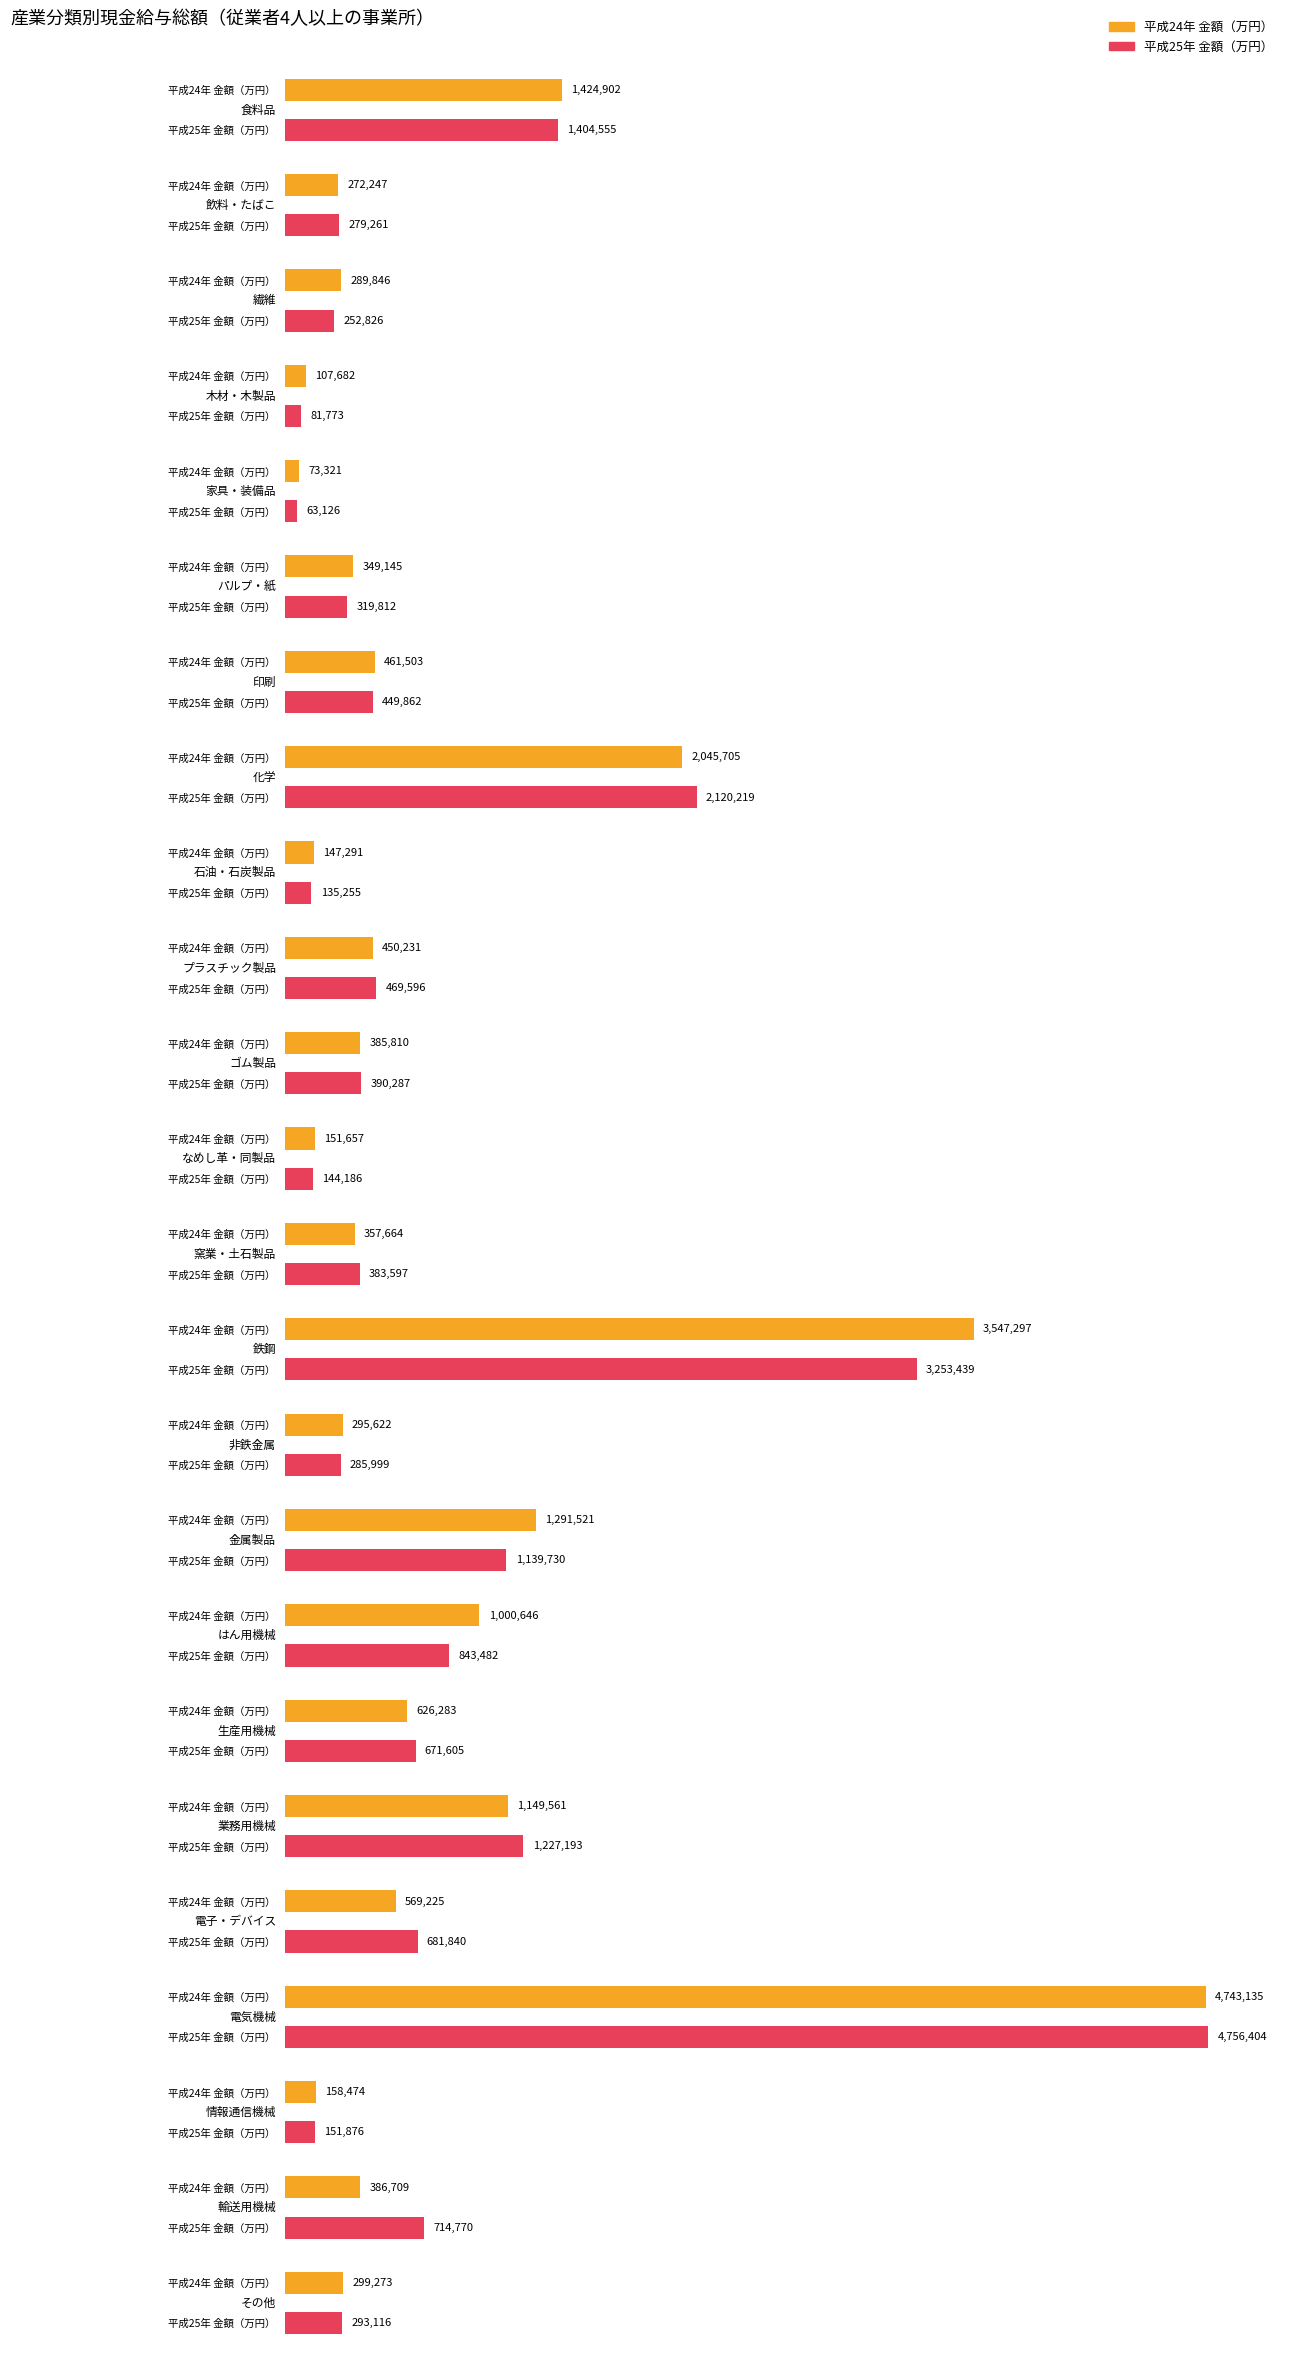

At which label does 平成24年 金額（万円） first exceed 386709?

食料品